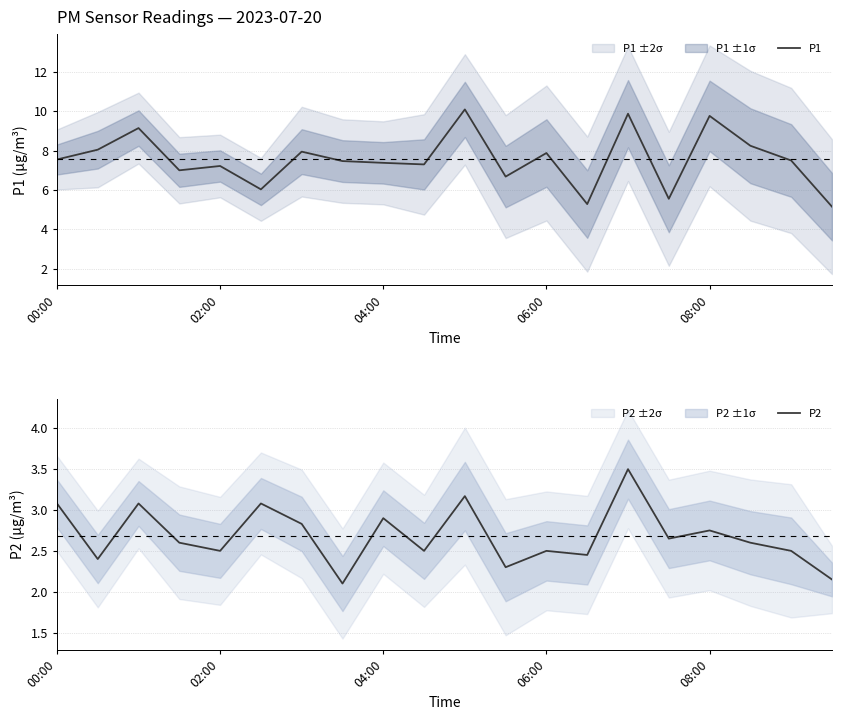

The value of P2 at 18 is 3.9. True or false?

False